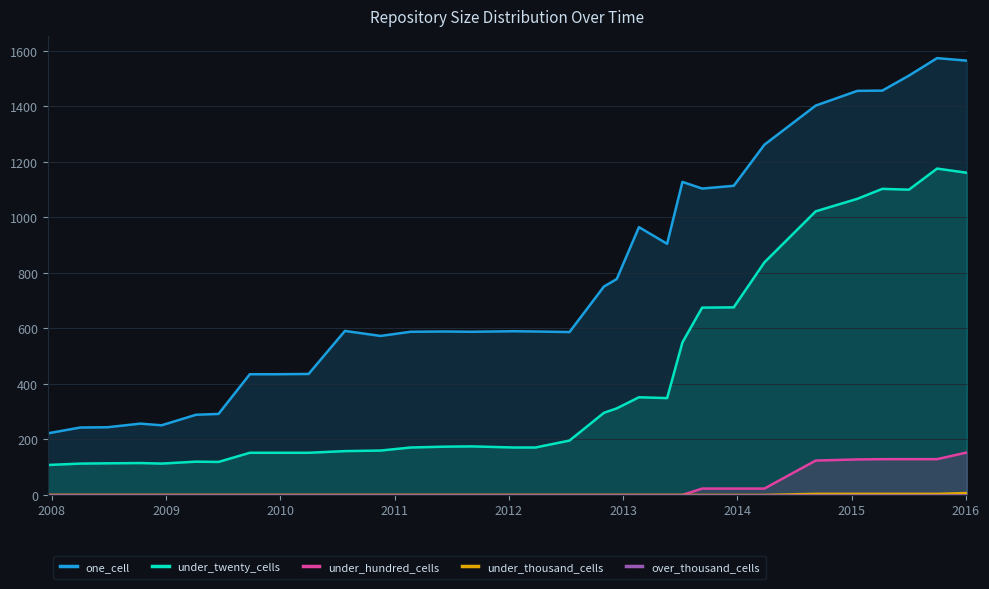

How many lines are shown in the chart?

5